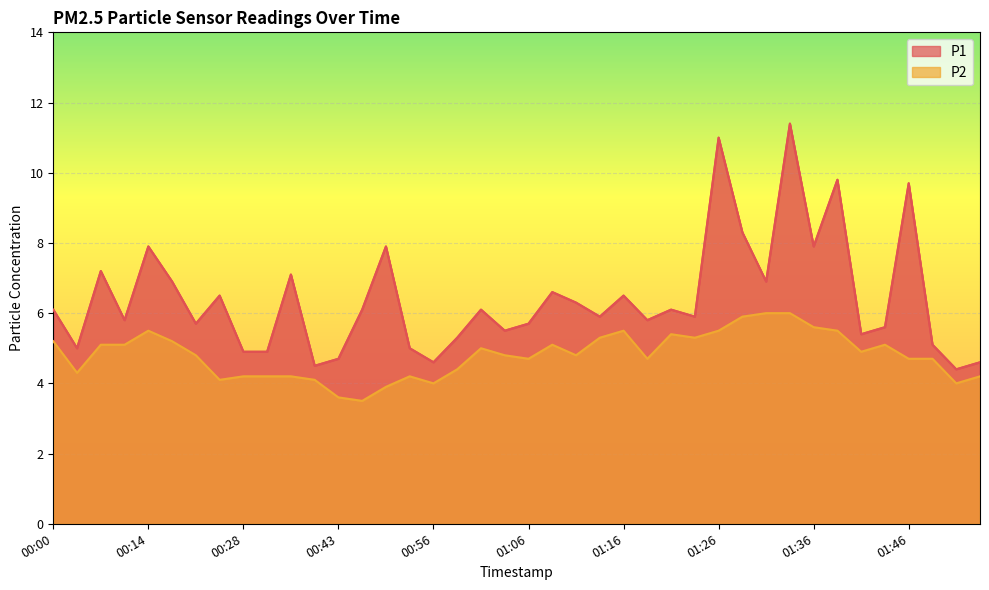

True or false: P1 and P2 intersect in this chart.

False